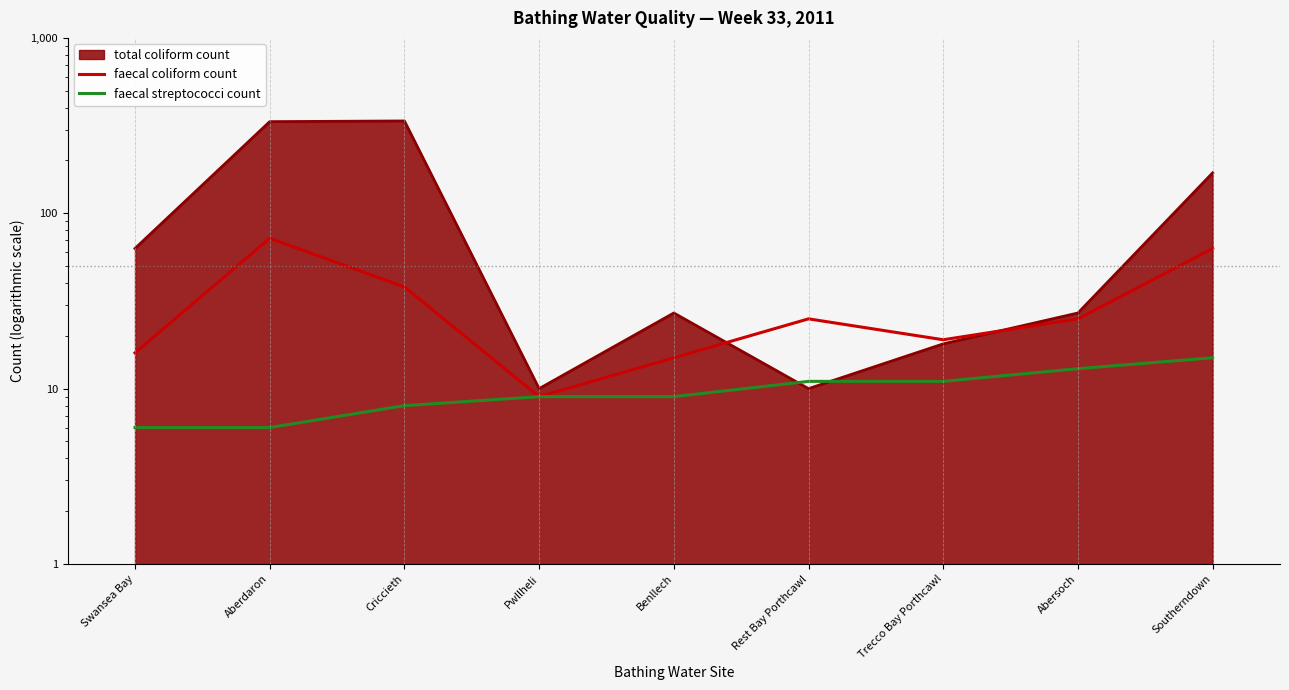

Which category has the highest value in the faecal streptococci count series?

Southerndown